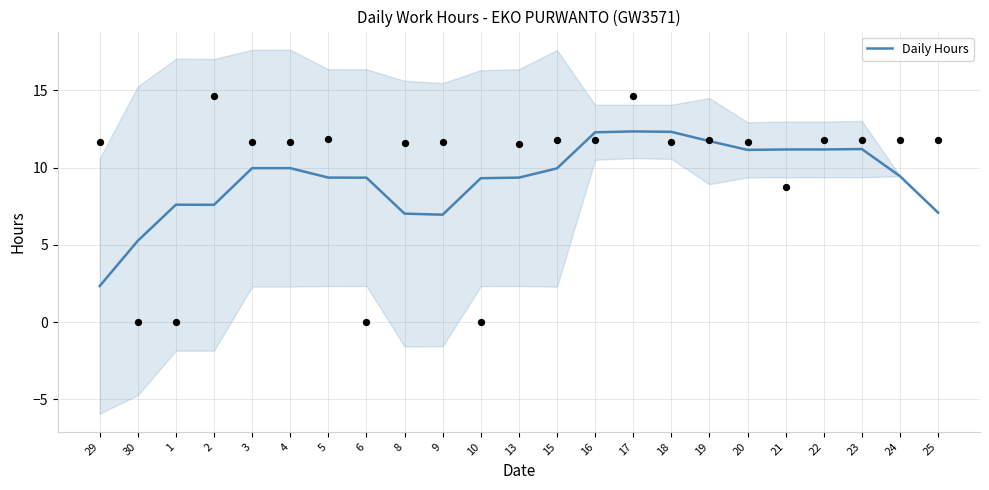

Approximately how many times larger is the value at 19 compared to 8?

1.7